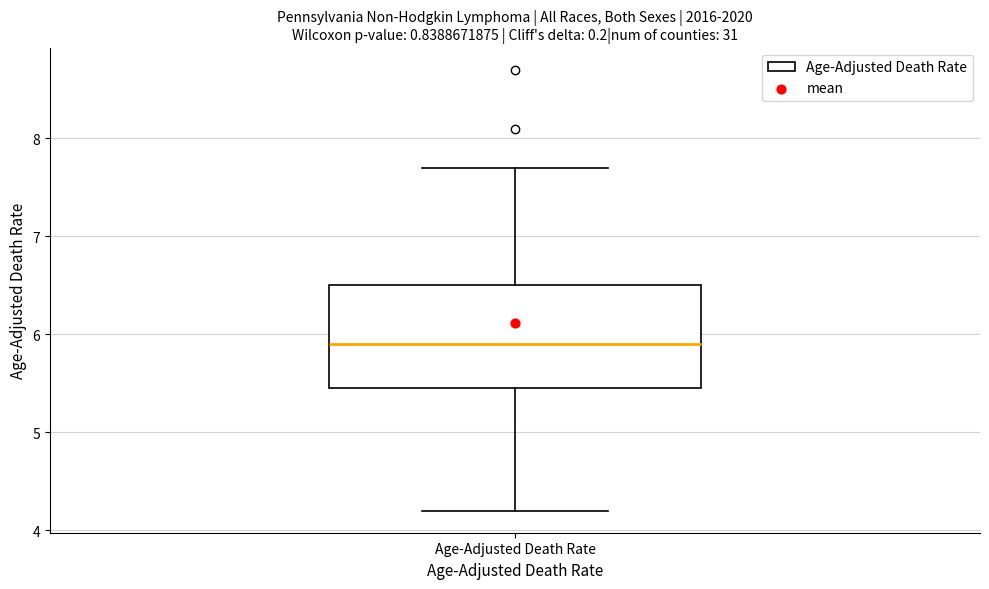

Transcribe this box plot: give where the median line is, the range the box spans, and where the two whiskers end, as read against the y-axis. The values are not printed on the chart, so give them approximately, as read against the axis.

median 5.9, box 5.5 to 6.5, whiskers 4.2 to 7.7